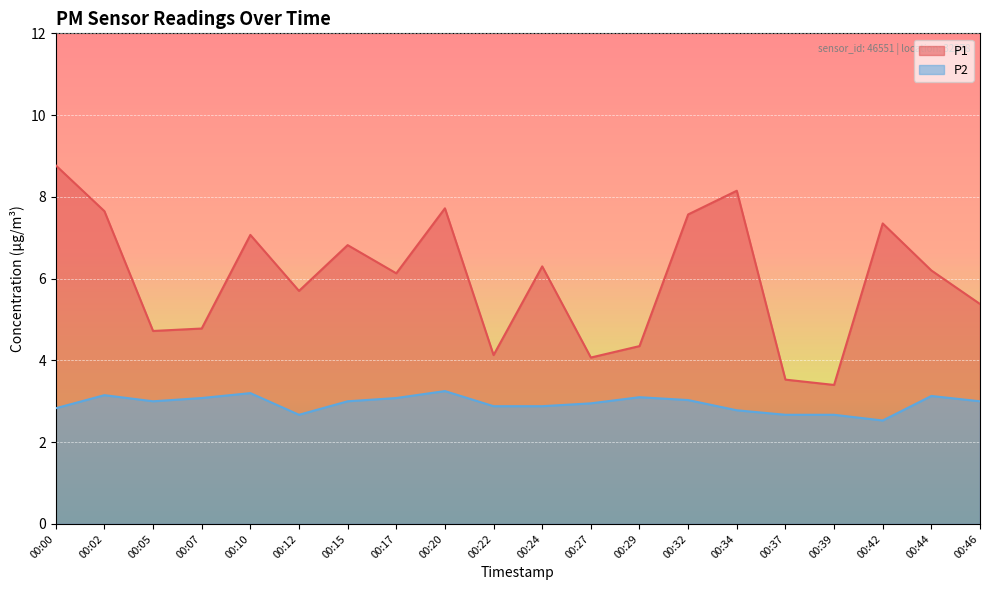

The P1 series shows 11.8 at 00:02. True or false?

False